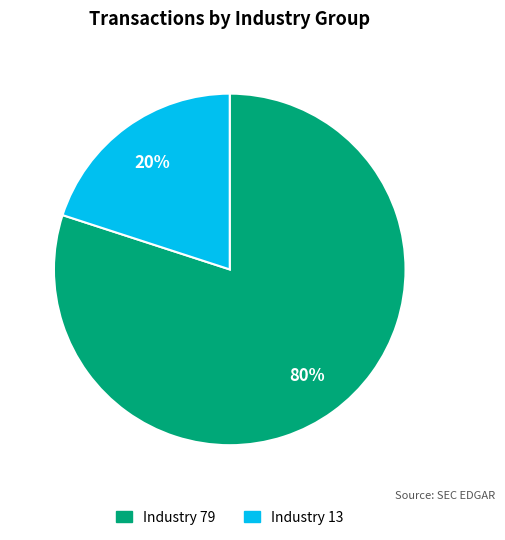

Is there any slice that represents more than half of the pie?

Yes